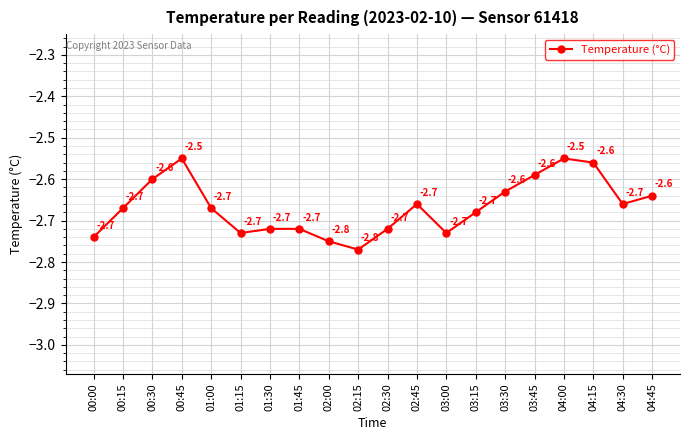

Is it true that the value at 01:45 is -2.7?

True